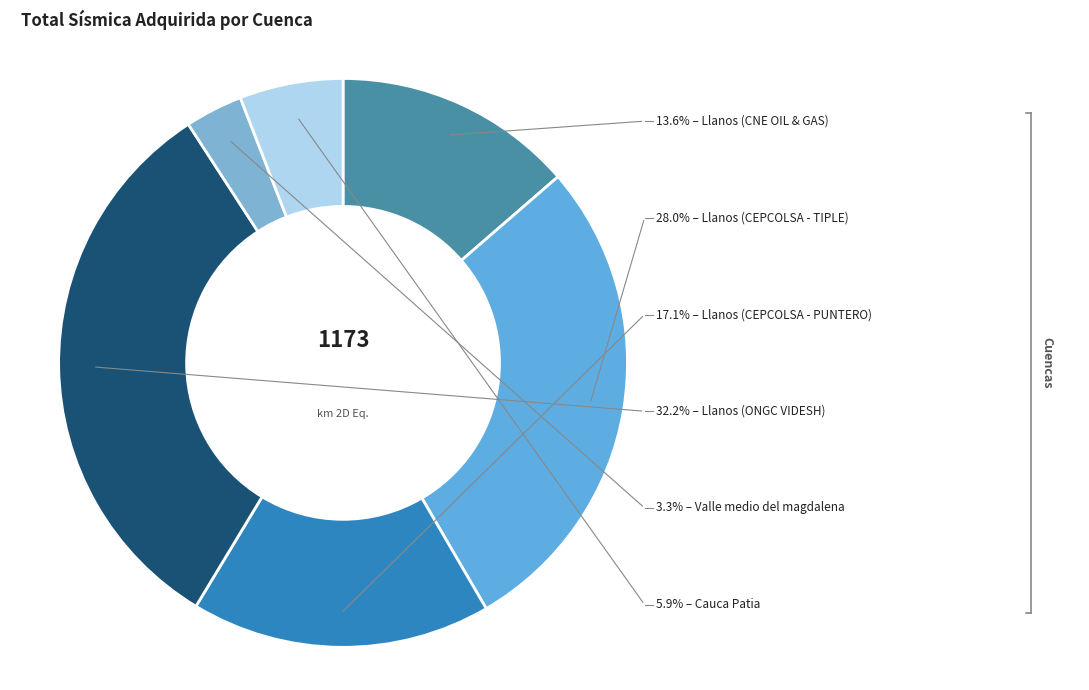

Does any single category account for the majority?

No